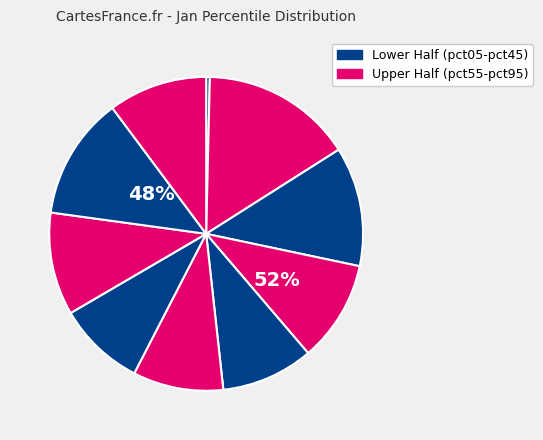

True or false: pct35 accounts for 10% of the total.

True